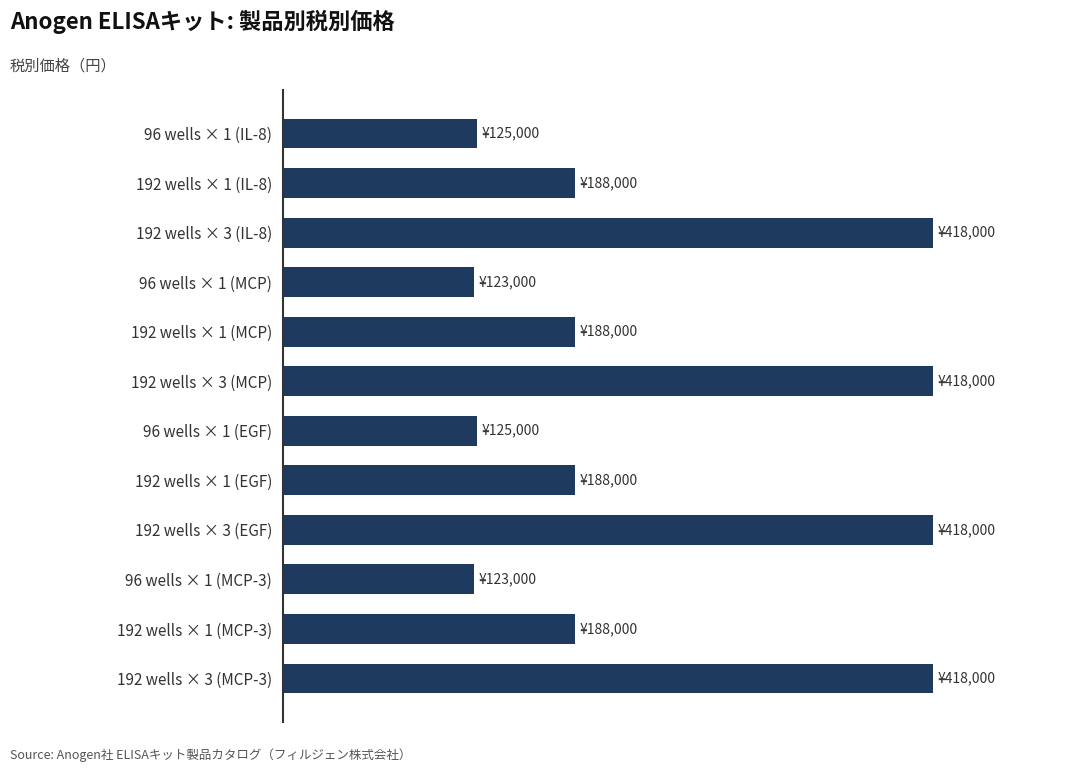

What is the smallest value displayed?

123000